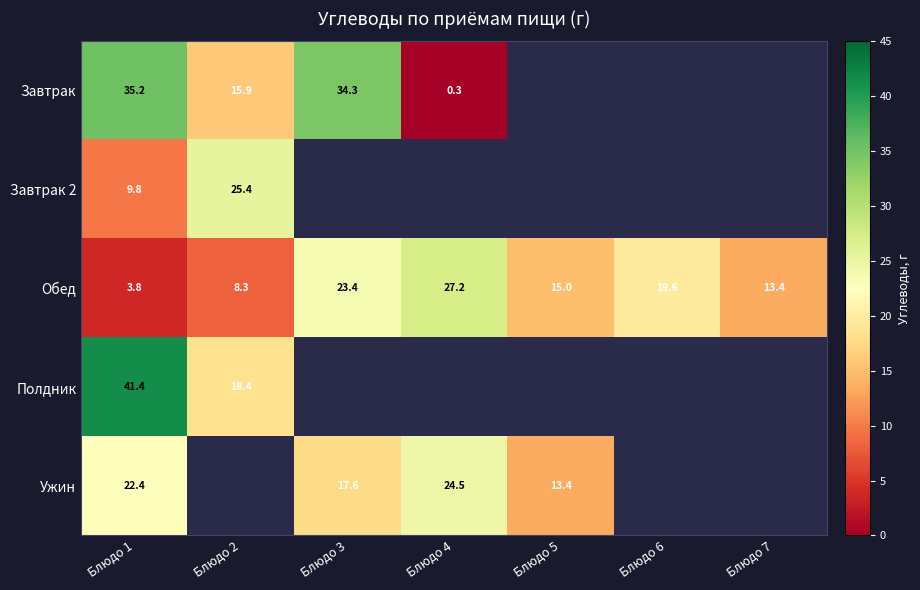

Which category has the highest value in the Обед series?

Блюдо 4